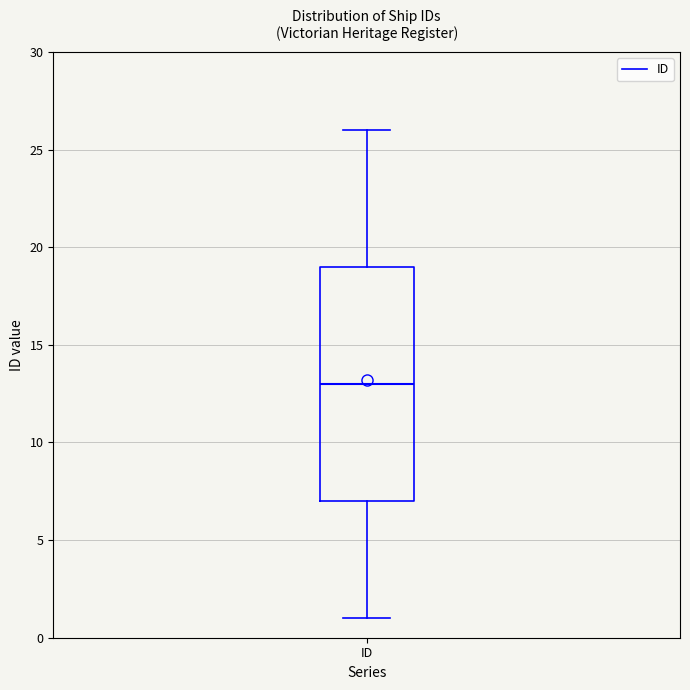

Read this box plot against the y-axis: the position of the median line, the range covered by the box, and the ends of both whiskers. The values are not printed on the chart, so give them approximately, as read against the axis.

median 13, box 7 to 19, whiskers 1 to 26